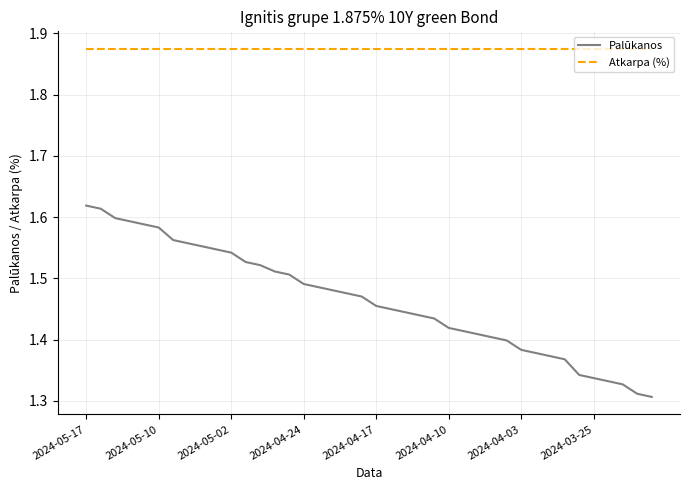

Rank the series by their average value, from highest to lowest.

Atkarpa (%), Palūkanos